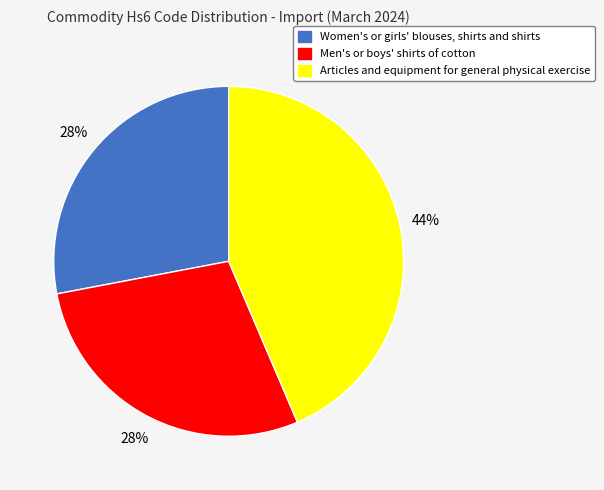

What percentage is the Women's or girls' blouses, shirts and shirts slice, to the nearest percent?

28%